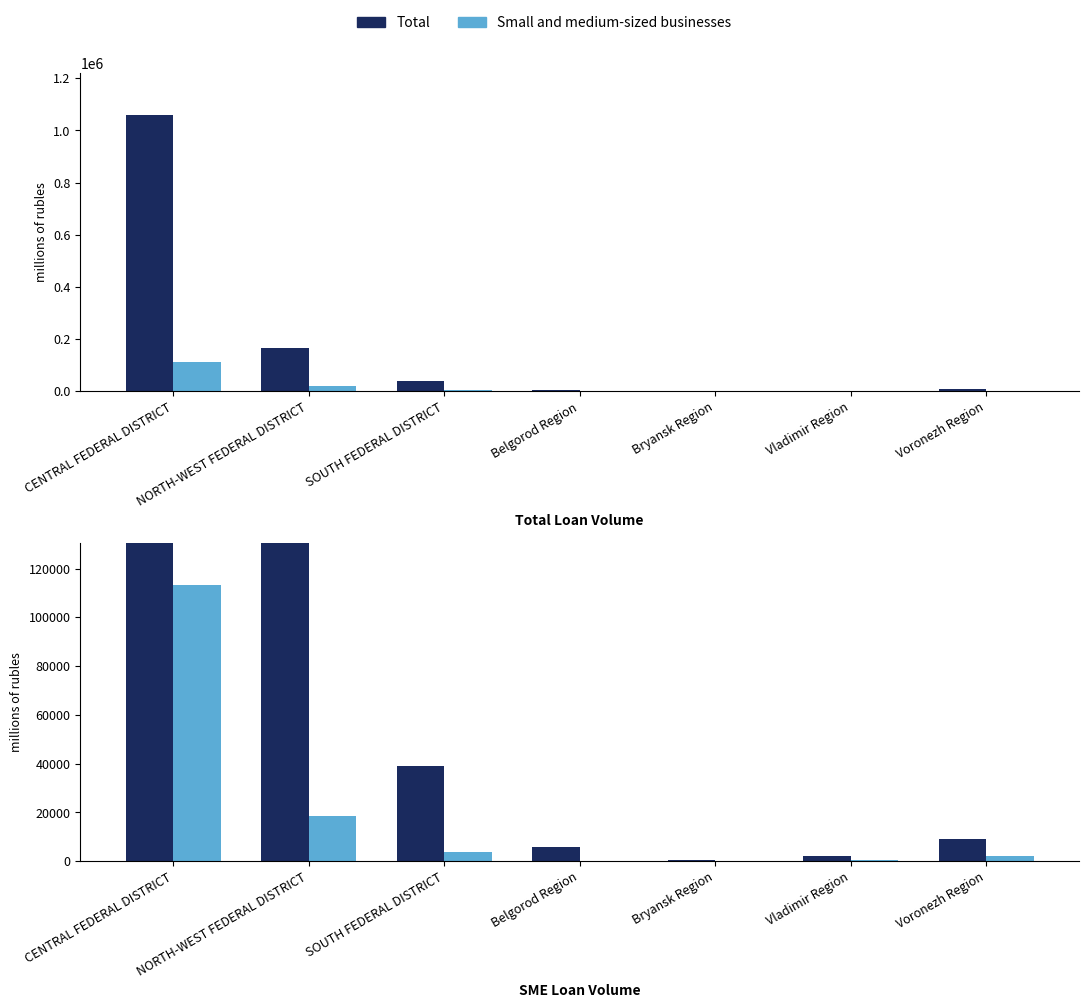

Which series changed the most between Bryansk Region and Vladimir Region?

Total